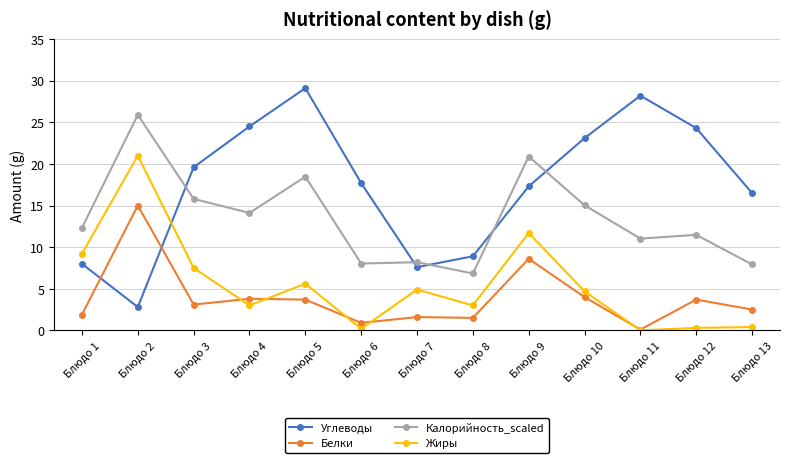

At which category is the sum across all series the highest?

Блюдо 2